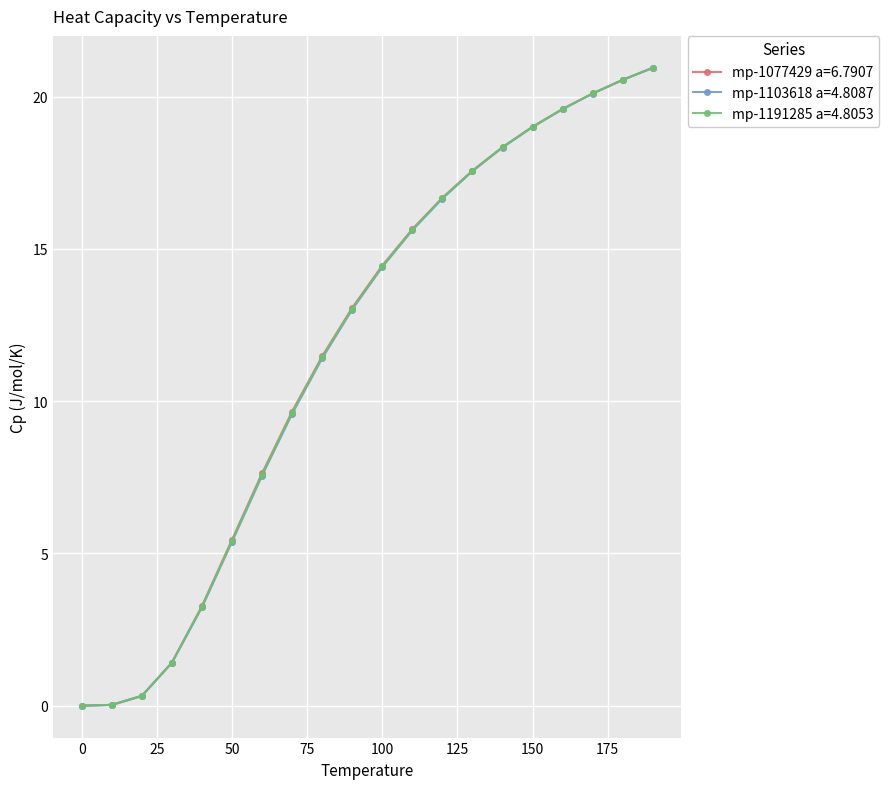

What is the greatest value displayed?

20.9